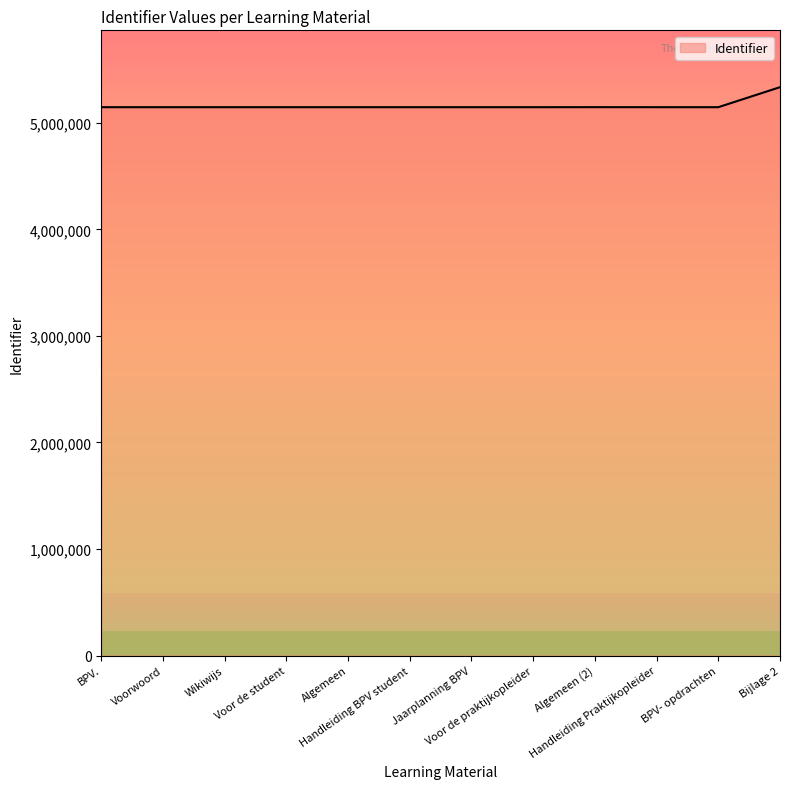

What is the difference between the maximum and minimum values?

187905